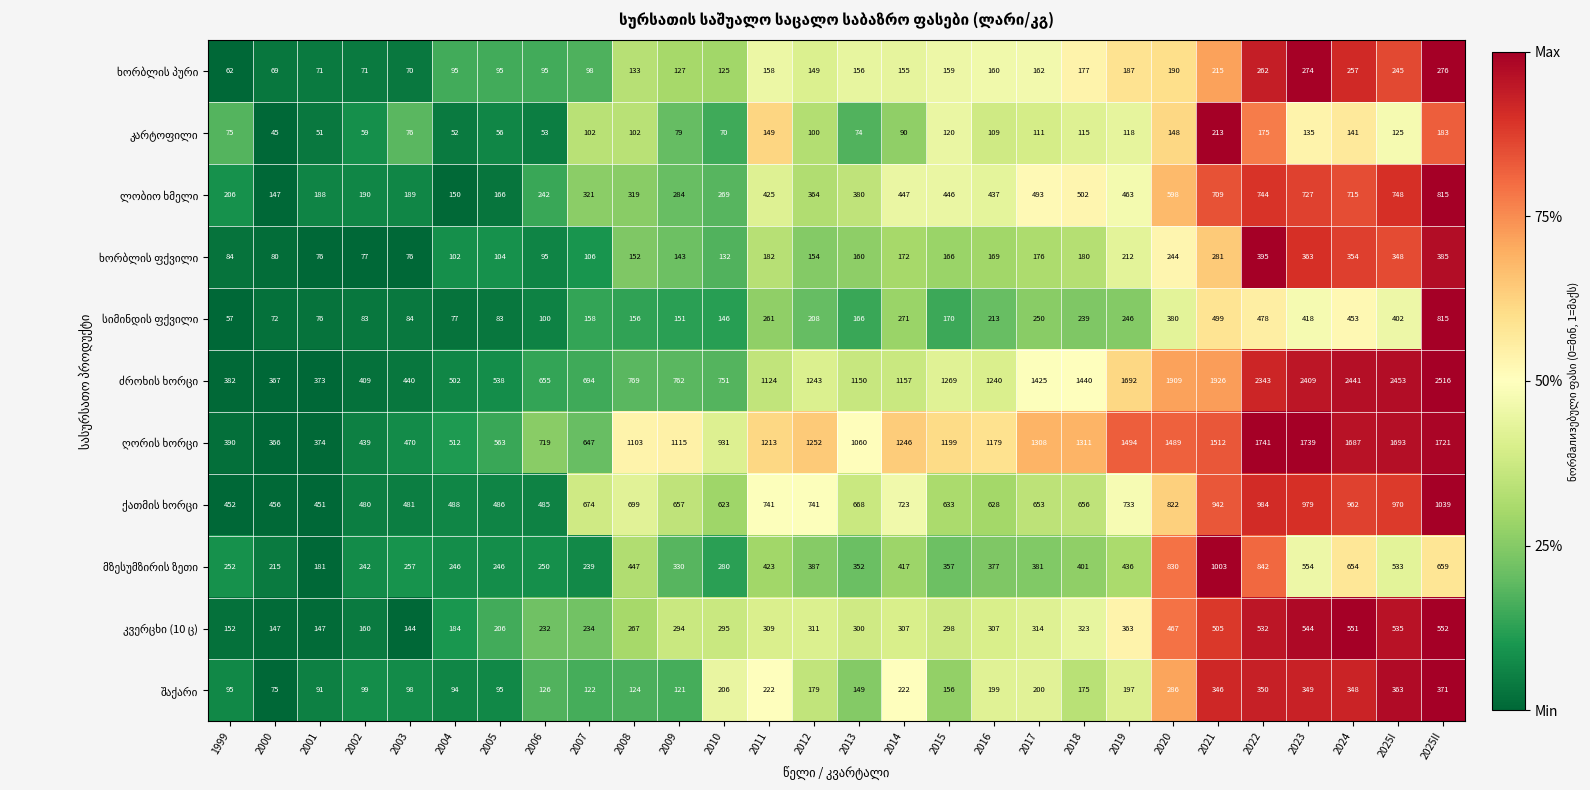

What is the total value across all series at 2007?

3395